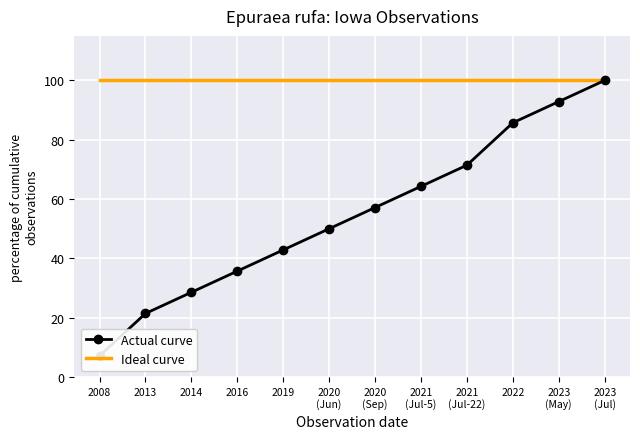

How many data points does each series have?

12